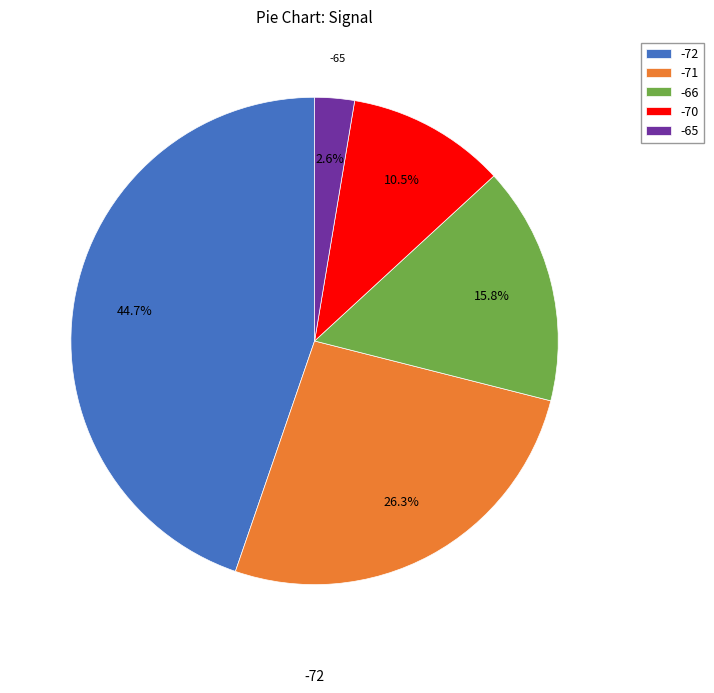

Rank the categories by value from lowest to highest.

-65, -70, -66, -71, -72